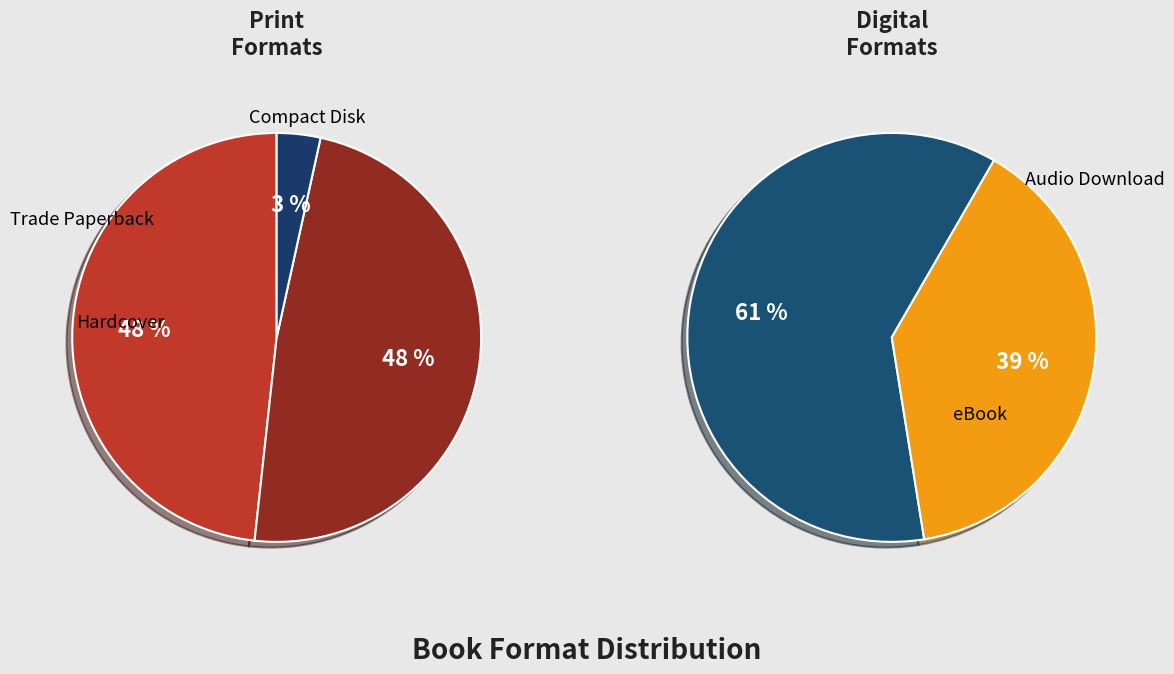

The Trade Paperback slice represents 18% of the pie. True or false?

False